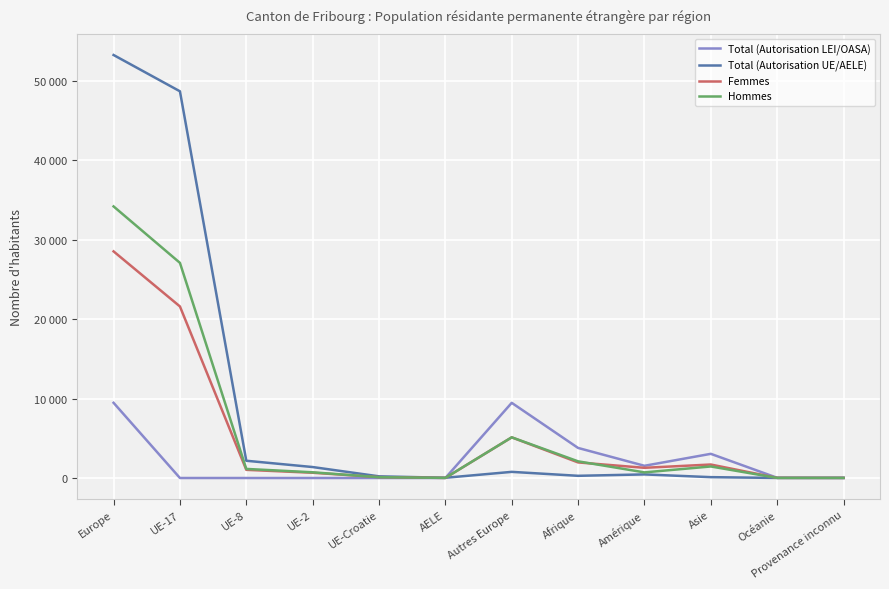

Which series has the widest spread of values?

Total (Autorisation UE/AELE)